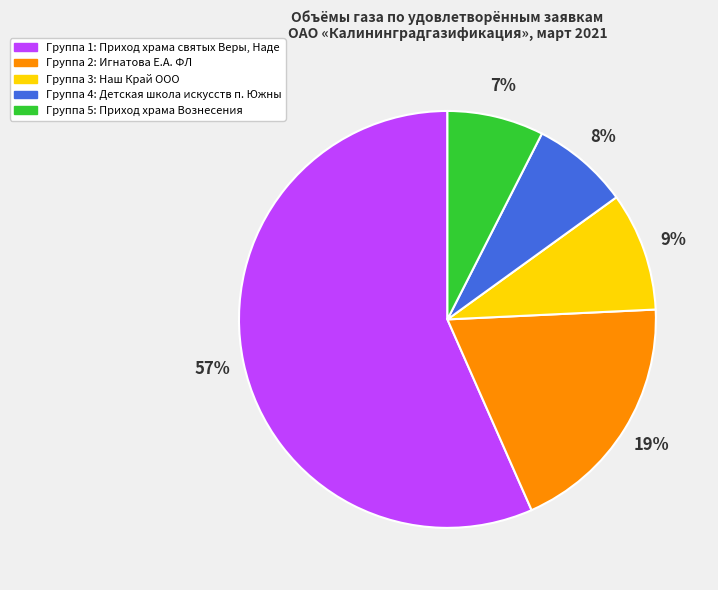

To the nearest percent, what is the average slice percentage?

20%